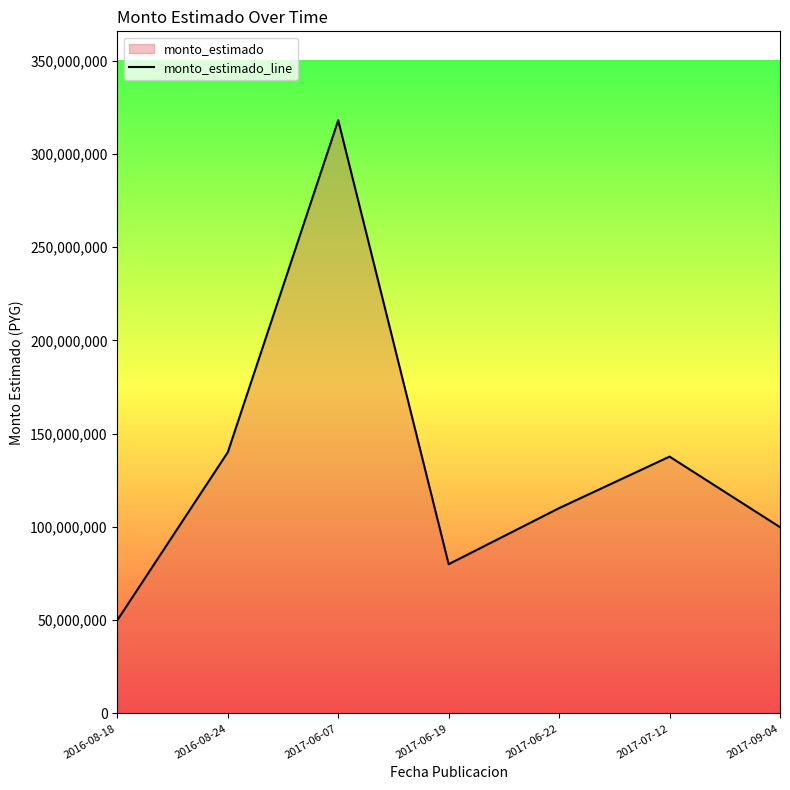

What is the maximum value shown in the chart?

317950488